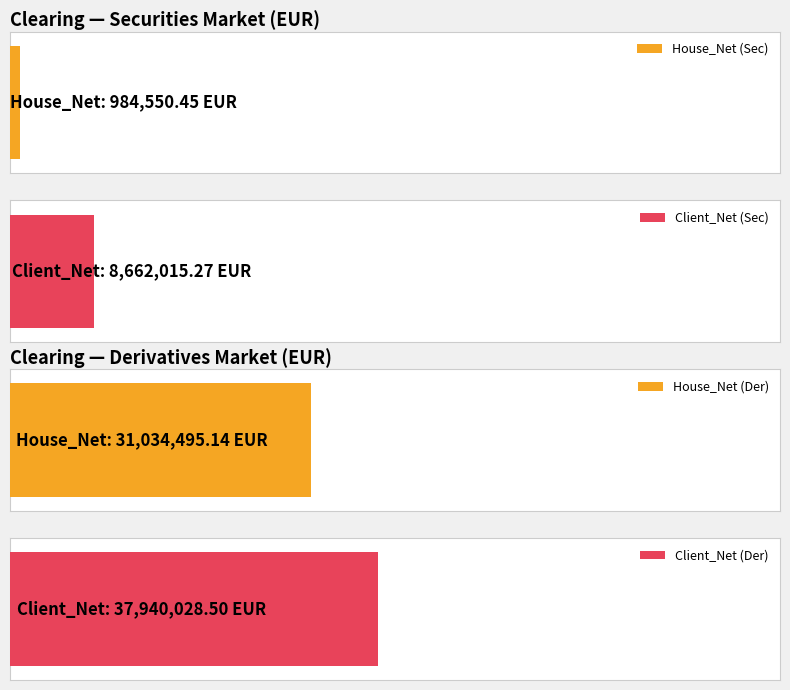

What is the label of the 4th bar from the right?

House_Net